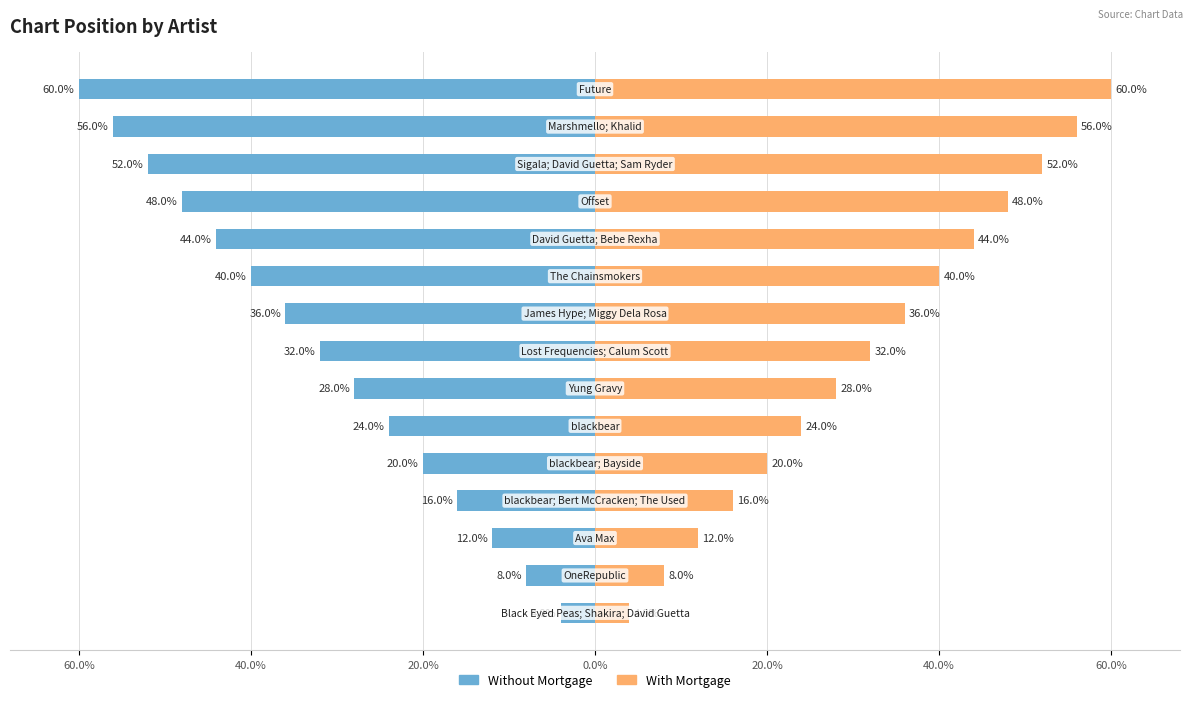

Between 40.0% and 60.0%, which is larger?

60.0%